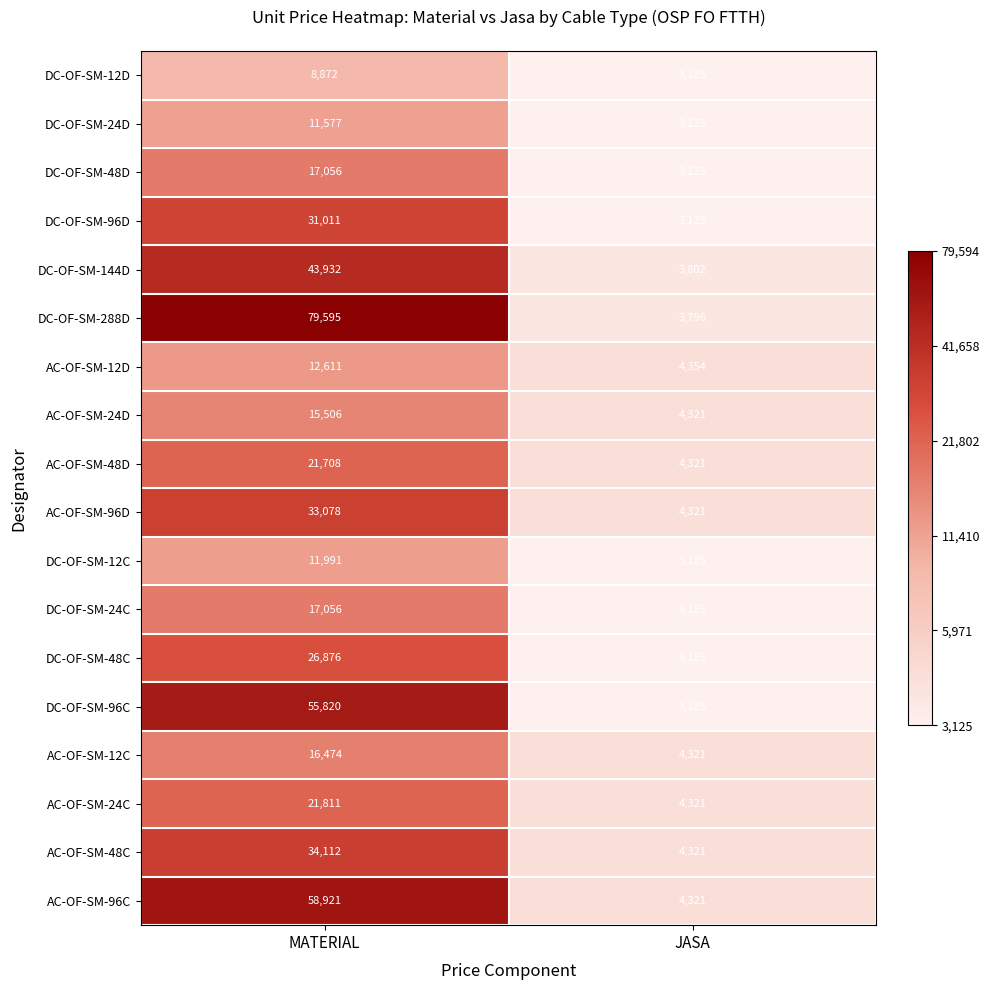

What is the difference between the DC-OF-SM-48C values at JASA and MATERIAL?

23751